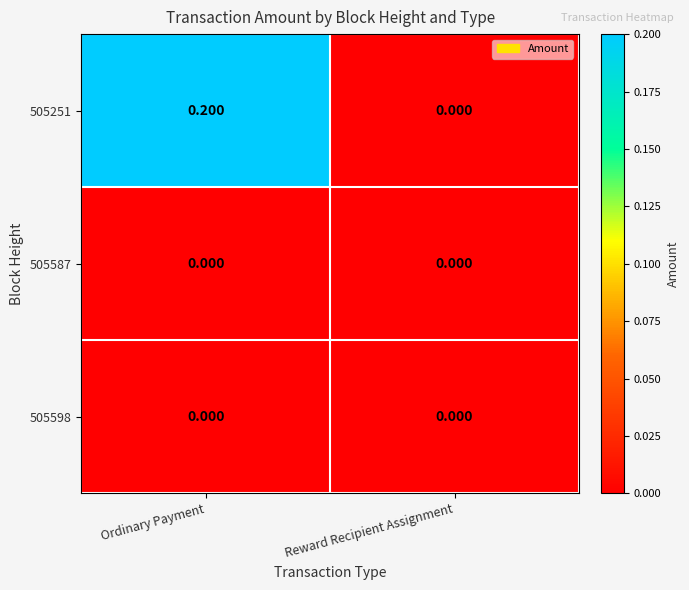

At which category is the sum across all series the highest?

Ordinary Payment